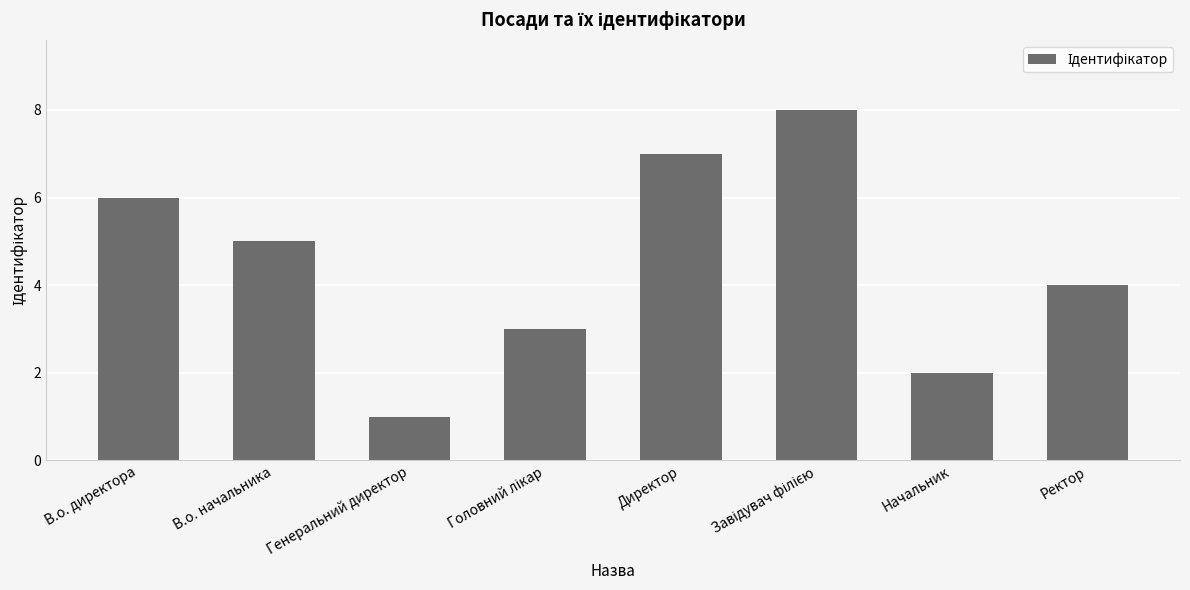

Between Начальник and В.о. директора, which is larger?

В.о. директора